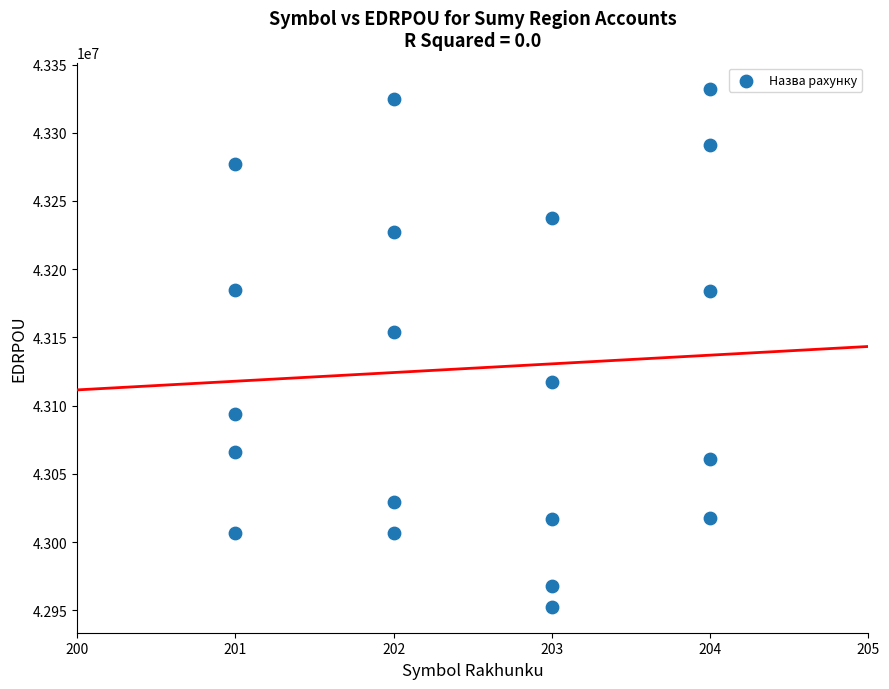

What is the range of Y values (max minus min)?

379730.1